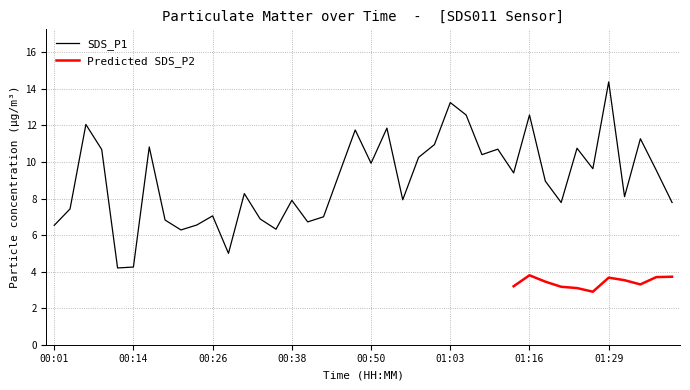

The value at 01:10 is 3.0. True or false?

False